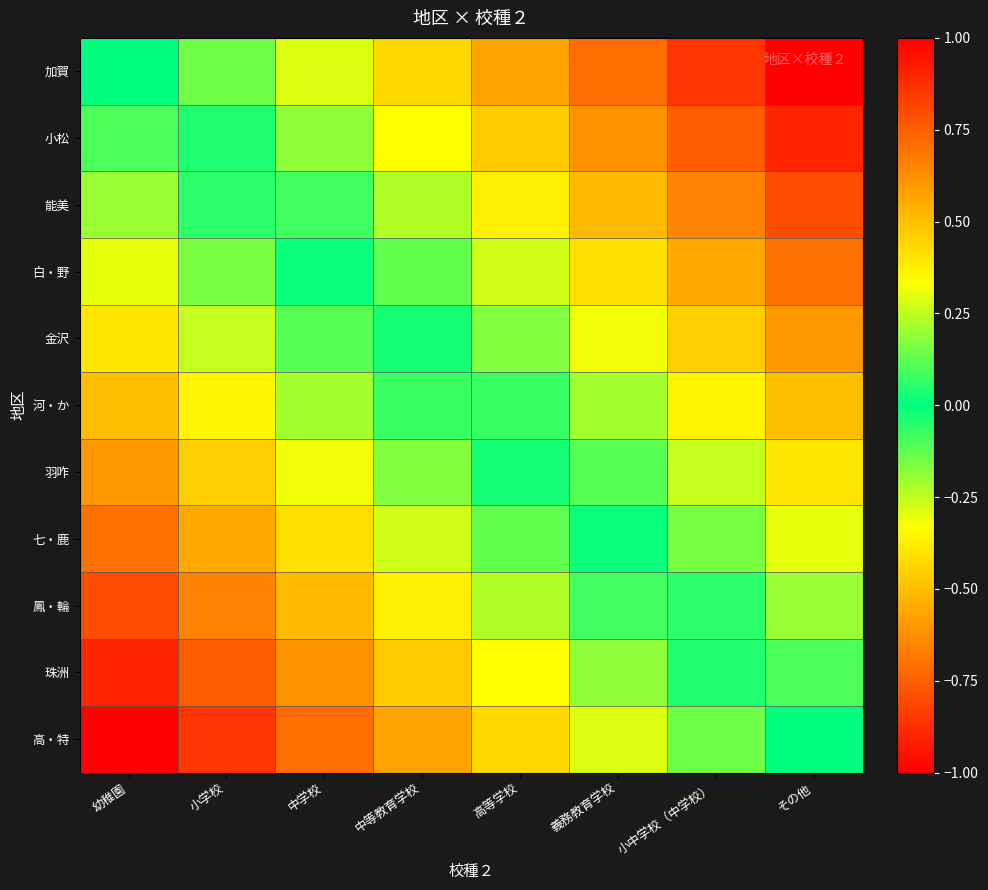

At how many categories does at least one series exceed 0?

7